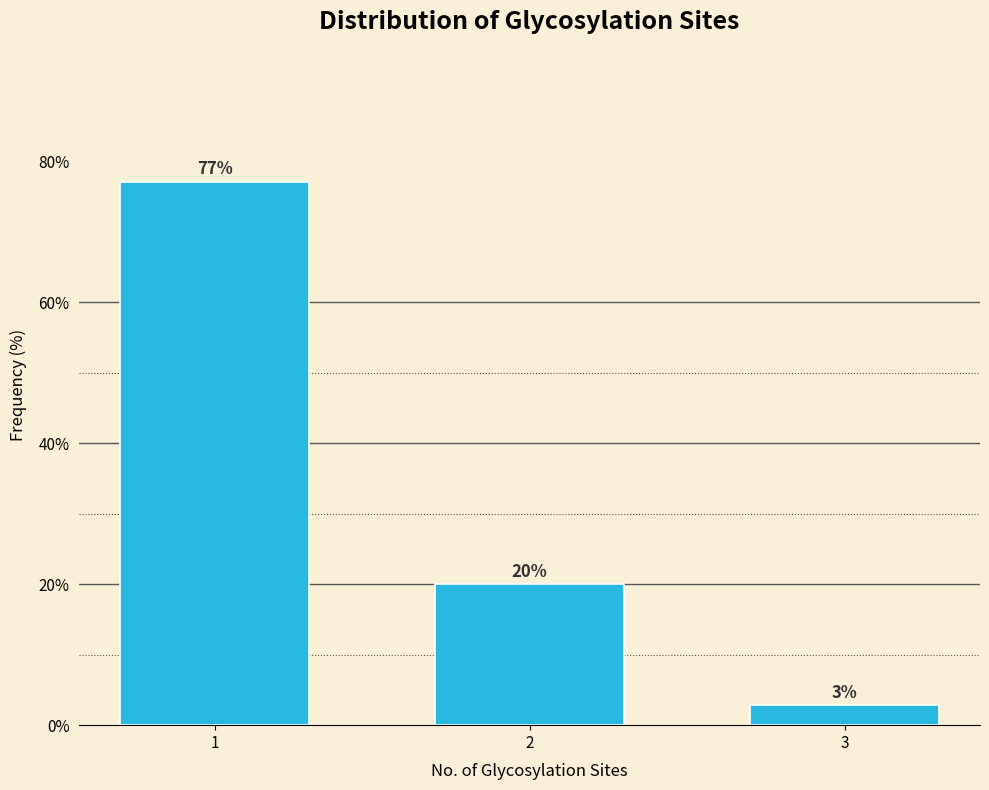

Read the value at 1.

77.1